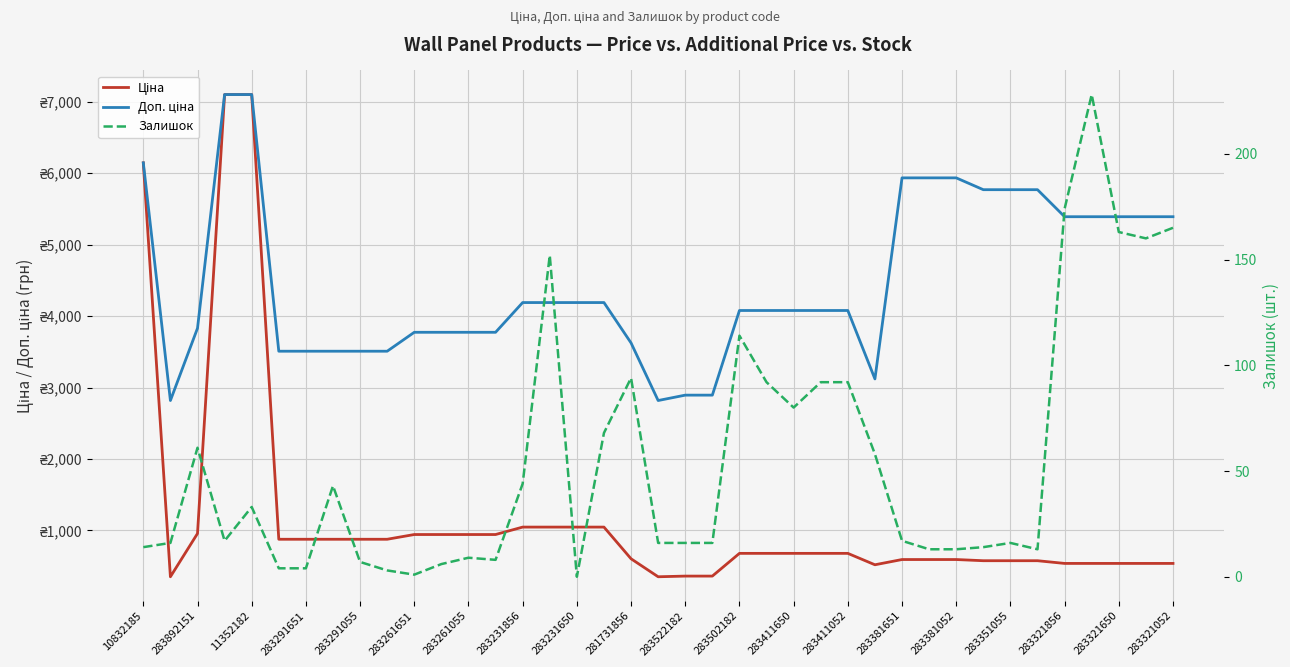

Between 283892151 and 37, which is larger?

37